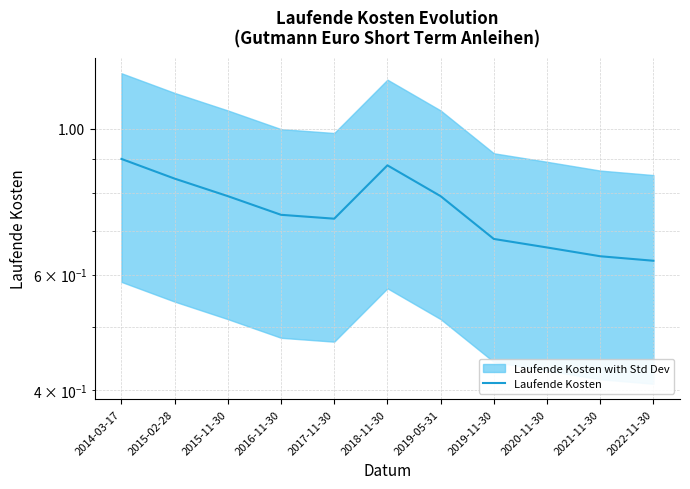

What is the label of the 6th point from the left?

2018-11-30